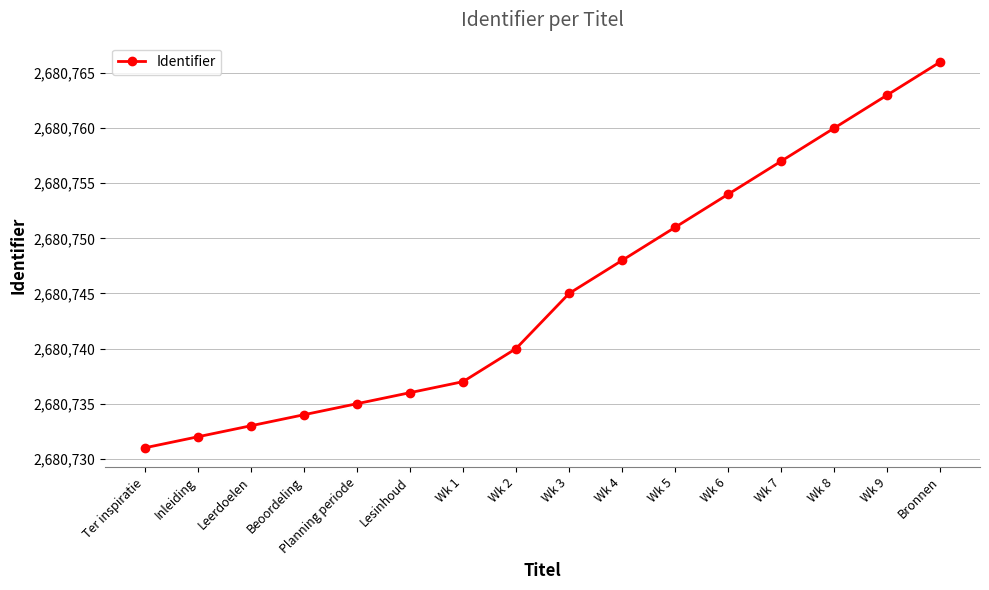

Rank the categories by value from highest to lowest.

Bronnen, Wk 9, Wk 8, Wk 7, Wk 6, Wk 5, Wk 4, Wk 3, Wk 2, Wk 1, Lesinhoud, Planning periode, Beoordeling, Leerdoelen, Inleiding, Ter inspiratie